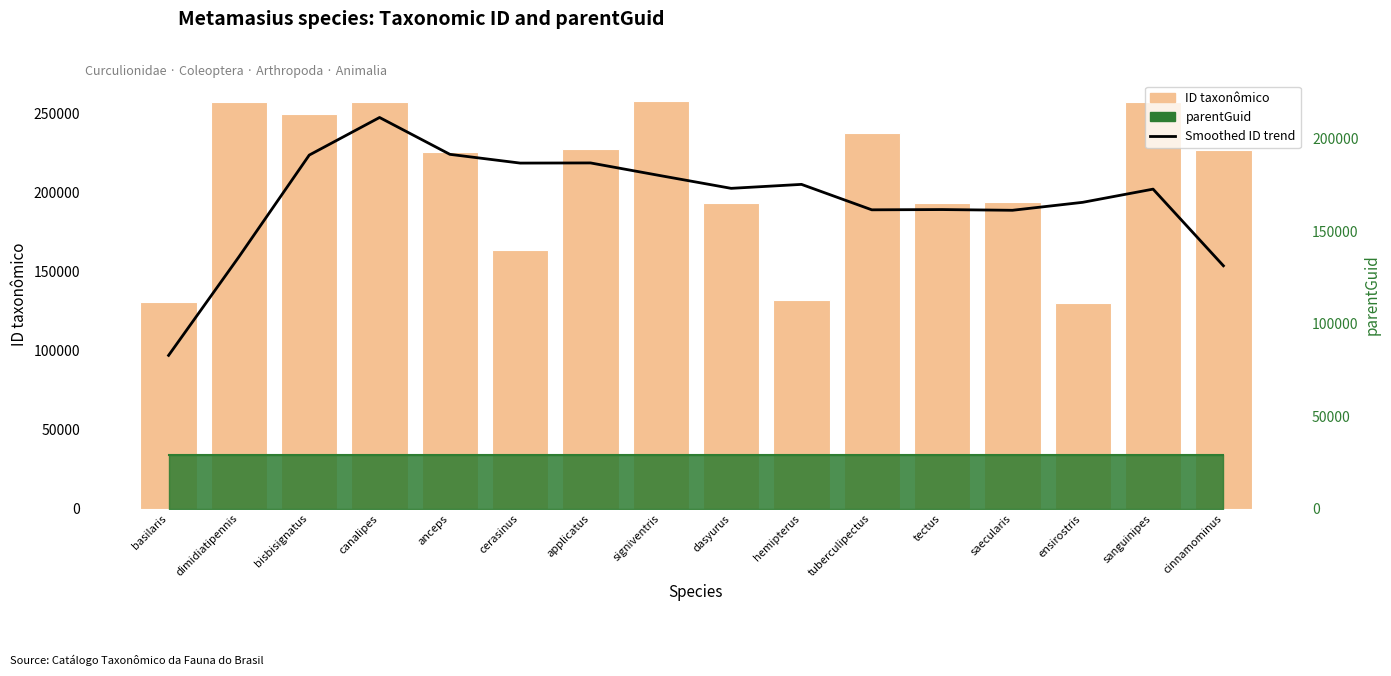

Is the value of ID taxonômico at dasyurus greater than the value of Smoothed ID trend at anceps?

No